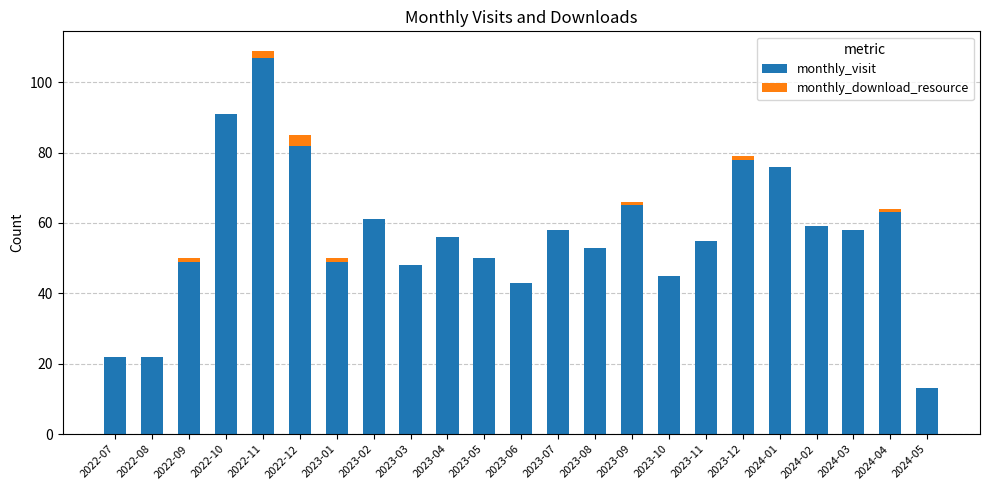

Is it true that monthly_visit equals 44 at 2024-01?

False